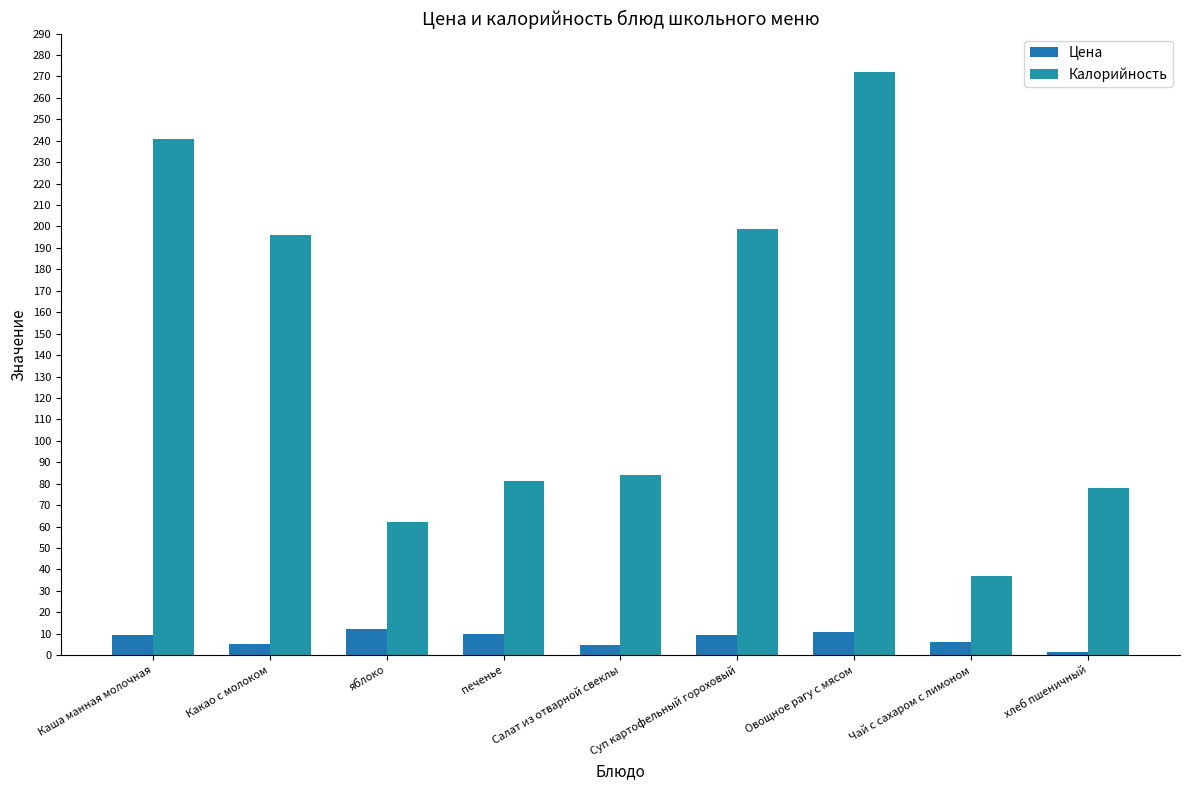

What is the sum of the Цена values at Салат из отварной свеклы and Чай с сахаром с лимоном?

10.8